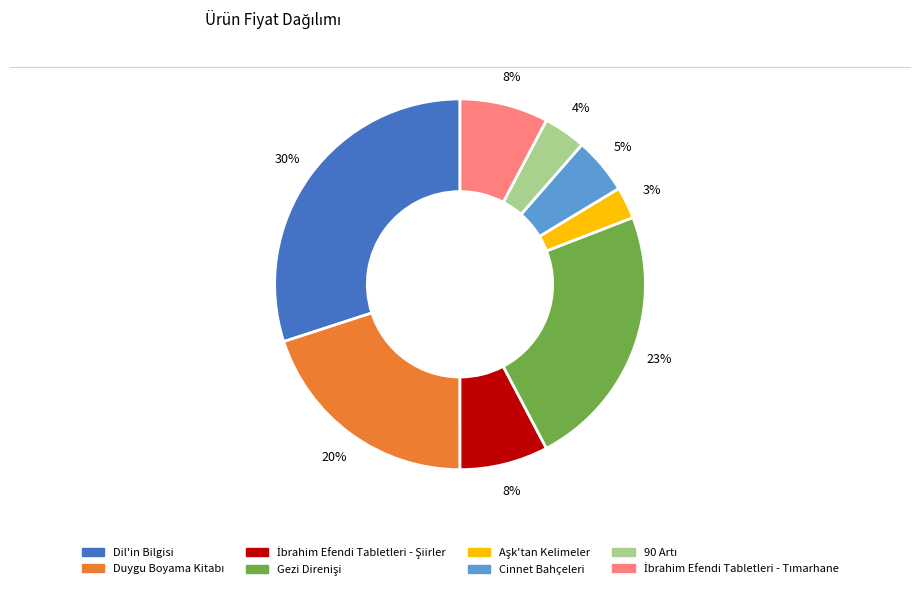

Is it true that Cinnet Bahçeleri is 16% of the pie?

False